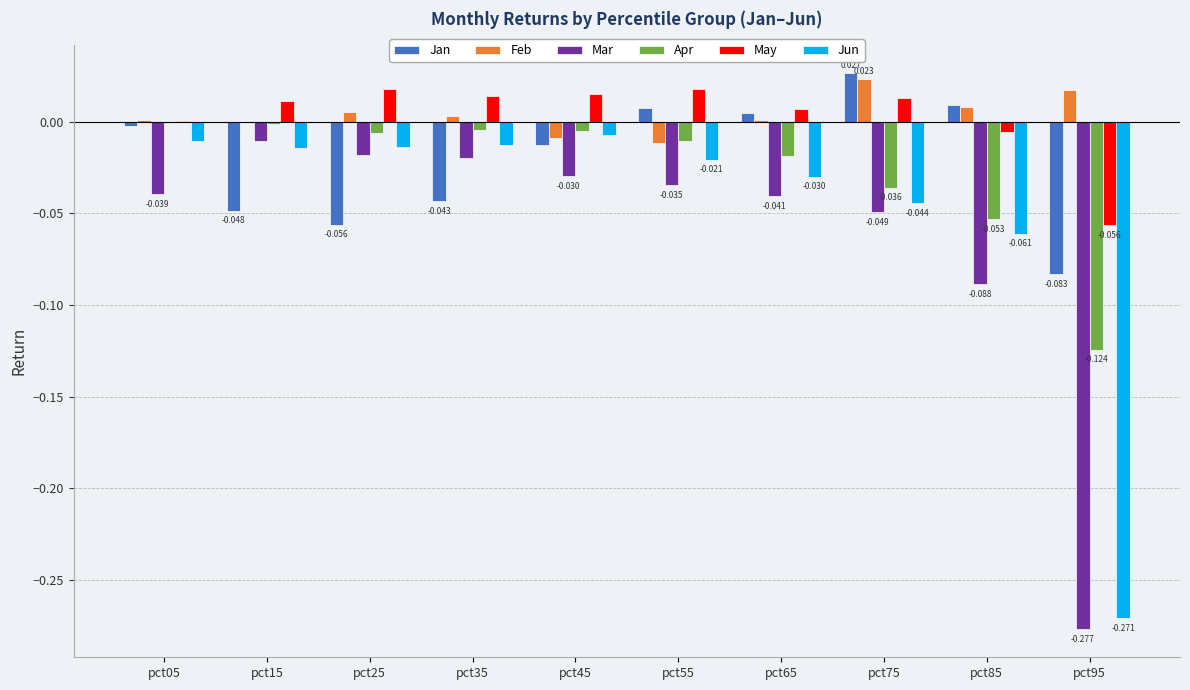

Are the bars grouped side by side (vs. stacked)?

Yes